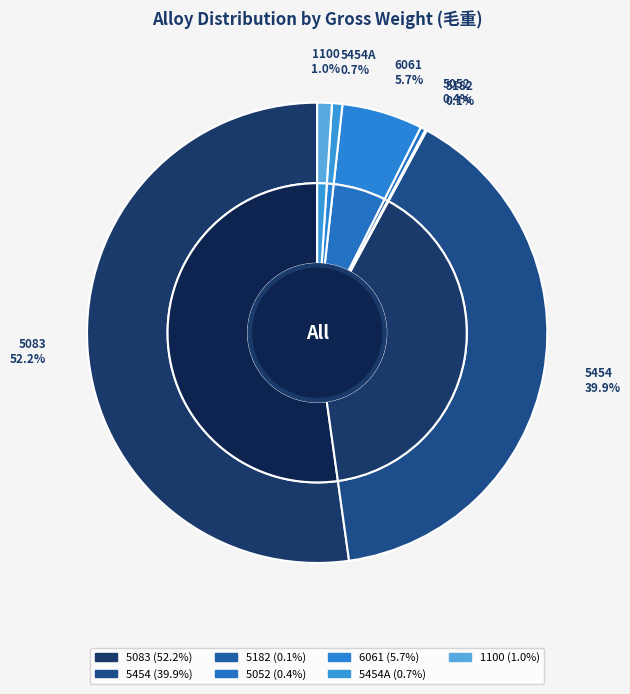

To the nearest percent, what percentage of the pie is 5454?

40%